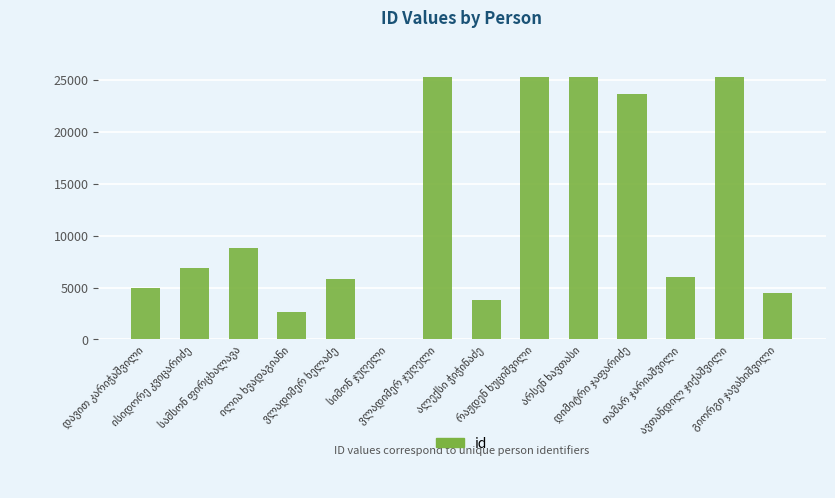

What is the sum of all values?

168366